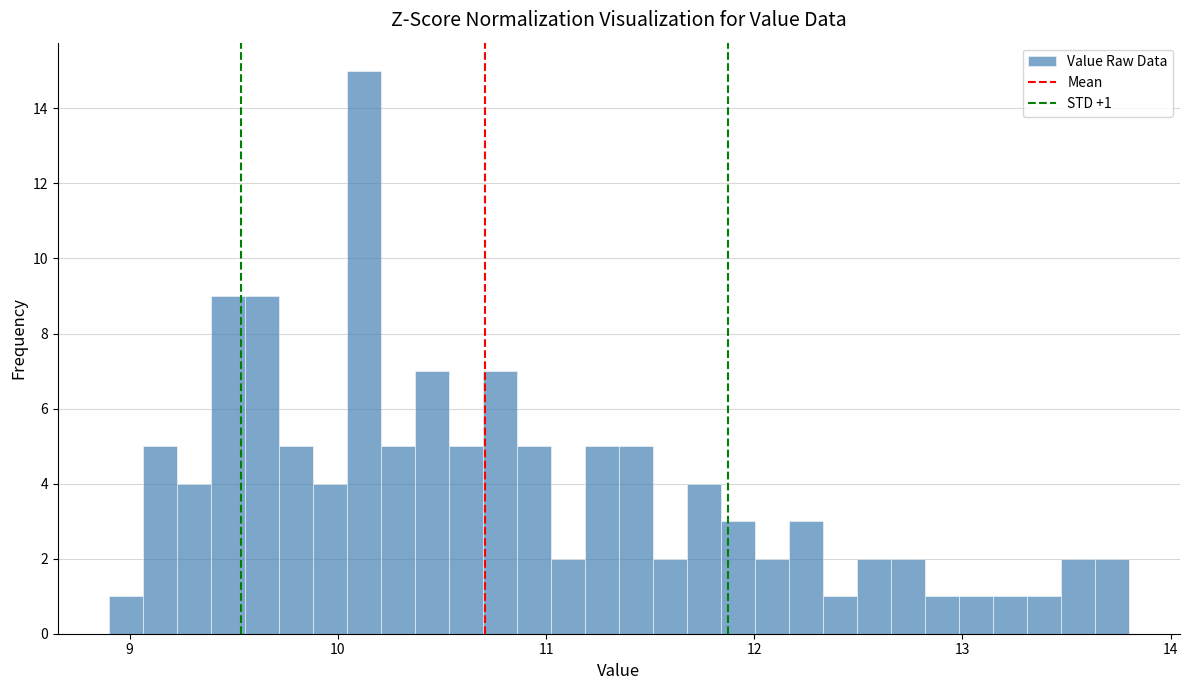

Read against the x-axis, roughly where is the centre of the tallest bar?

10.1